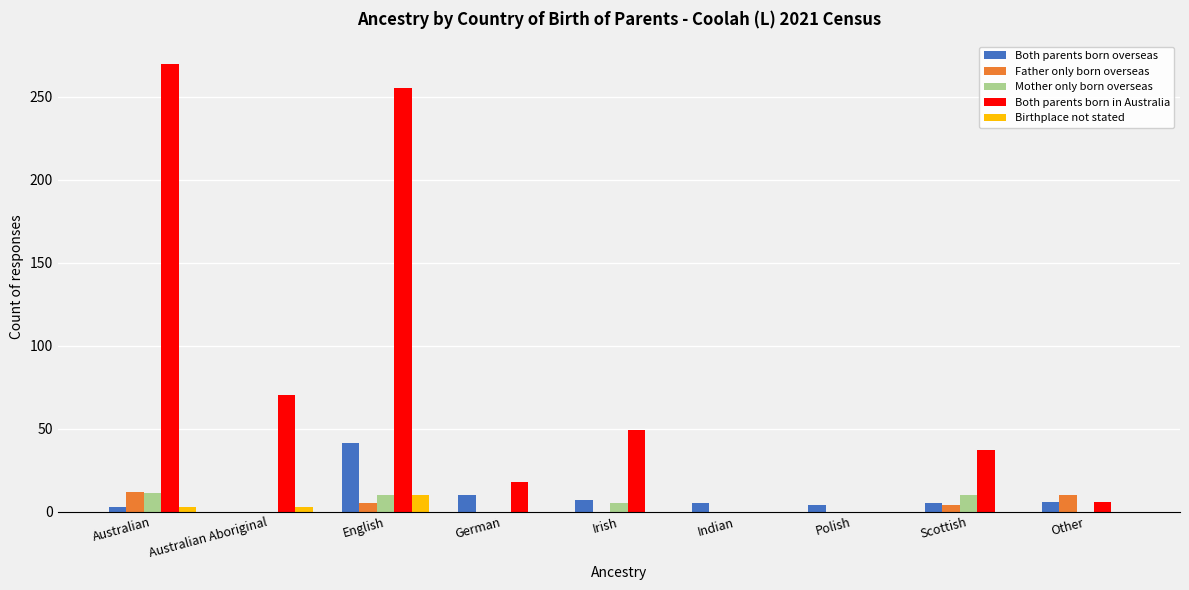

Are the bars grouped side by side (vs. stacked)?

Yes